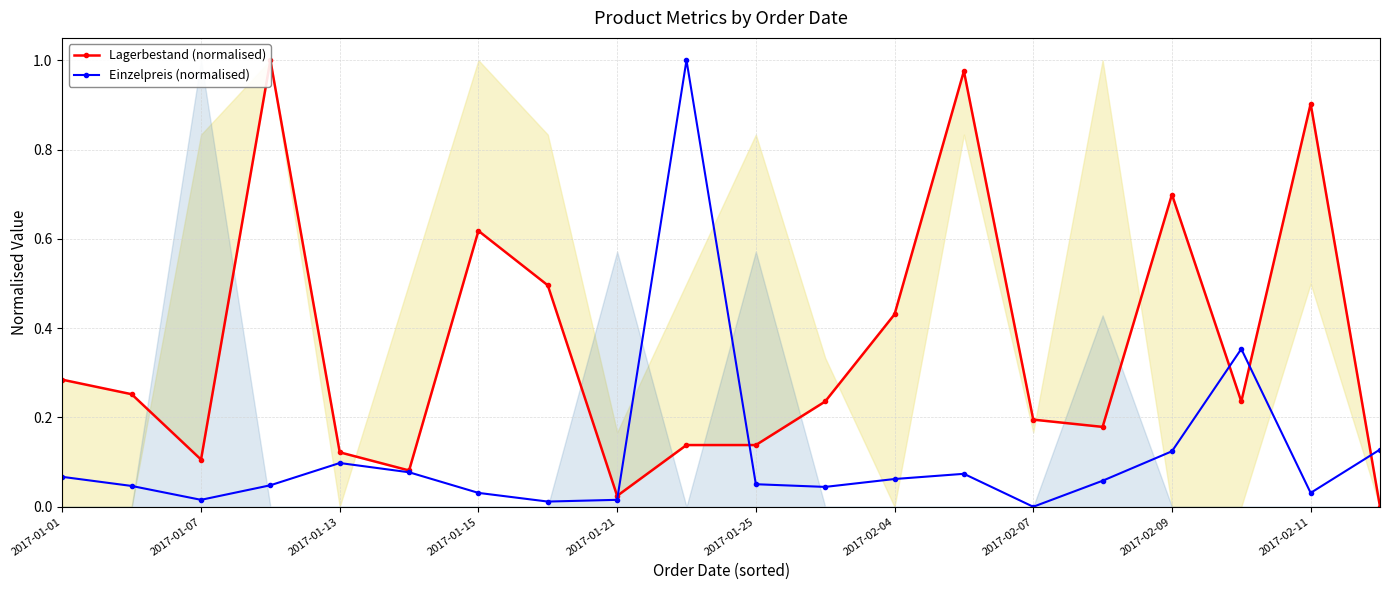

How many positive values does the Lagerbestand (normalised) series have?

19